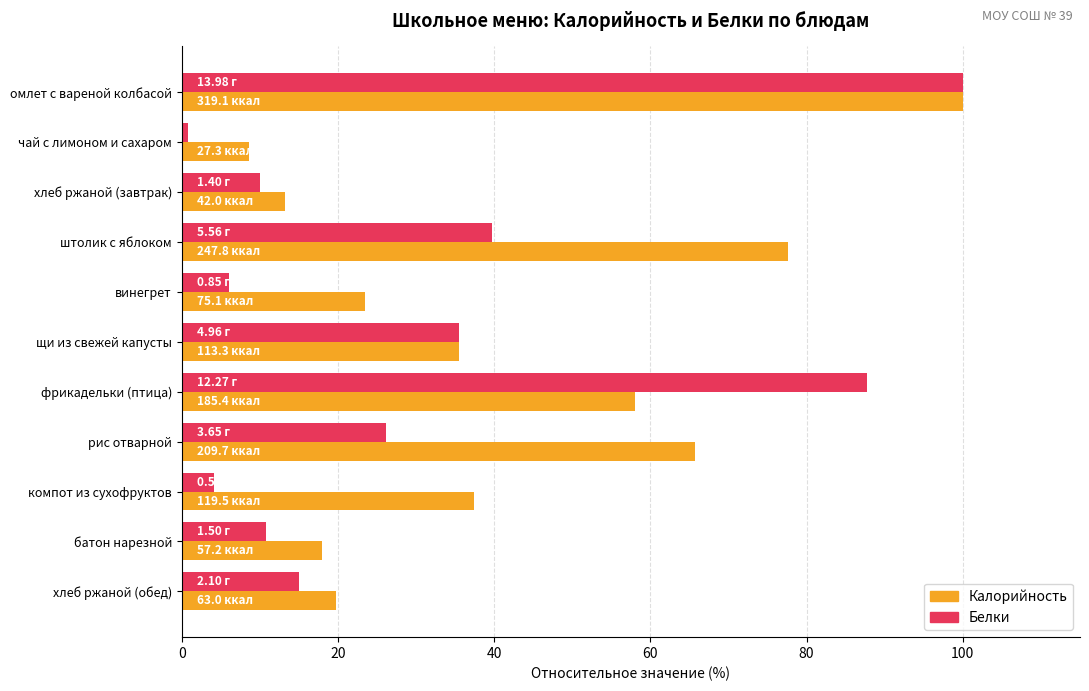

At which category is the sum across all series the highest?

омлет с вареной колбасой